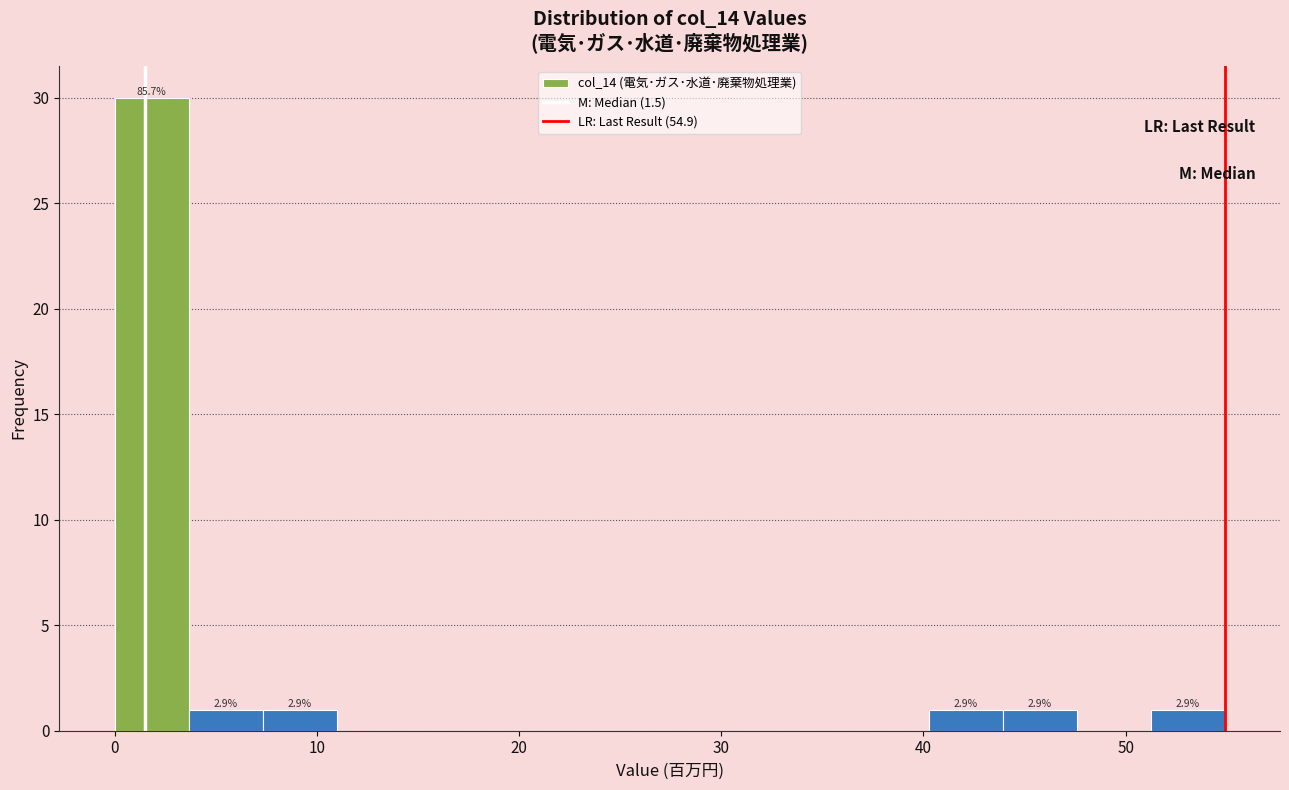

Read against the x-axis, roughly where is the centre of the tallest bar?

2